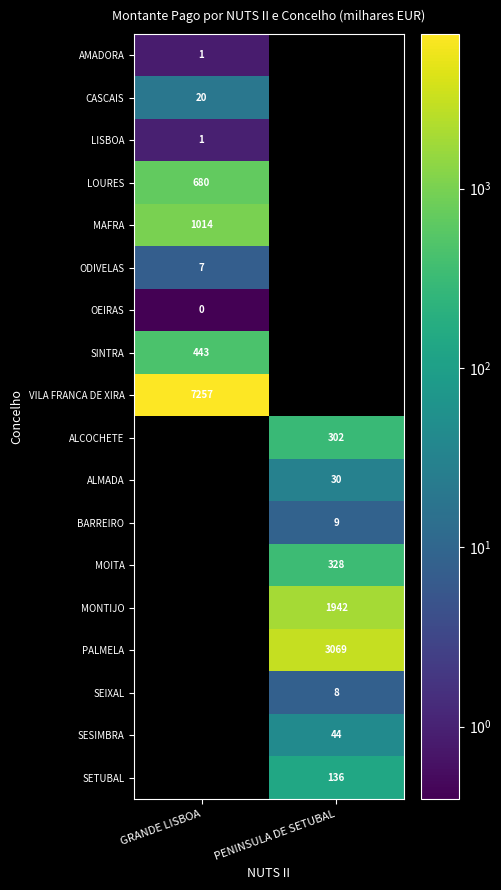

How many distinct data groups are displayed?

18